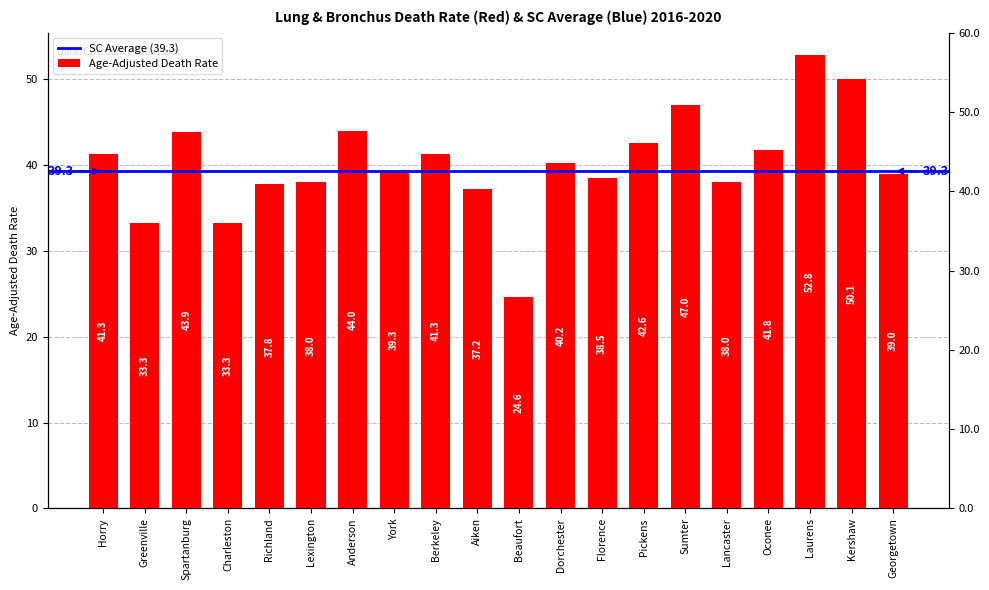

What is the difference between the second highest and second lowest values?

16.8